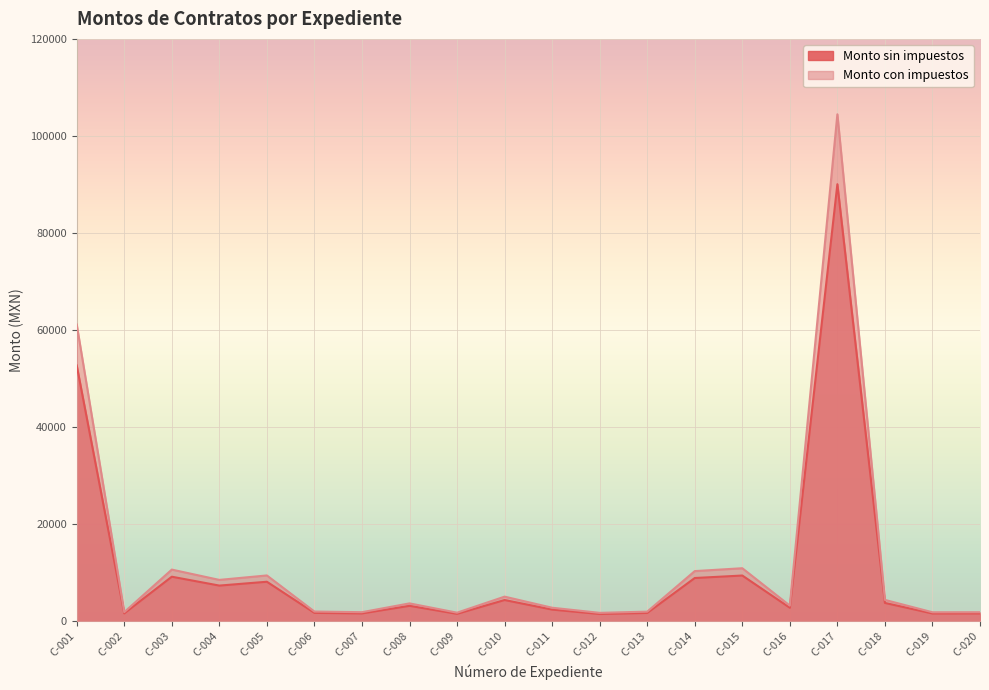

True or false: Monto sin impuestos and Monto con impuestos intersect in this chart.

False